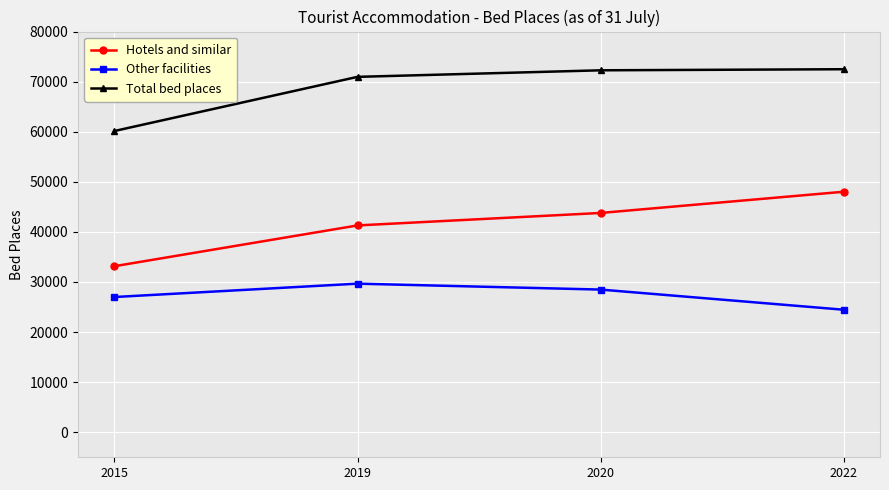

Where is Hotels and similar nearest to the value 40583?

2019